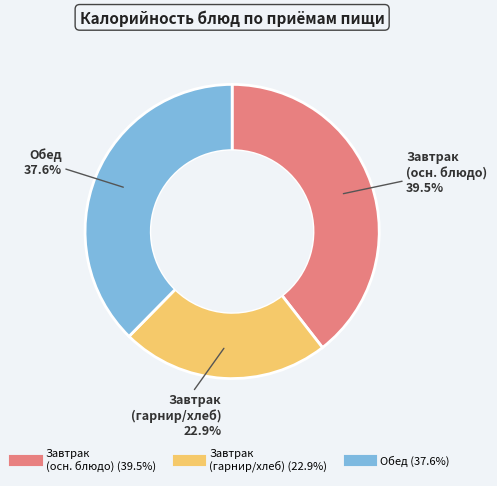

Does any single category account for the majority?

No